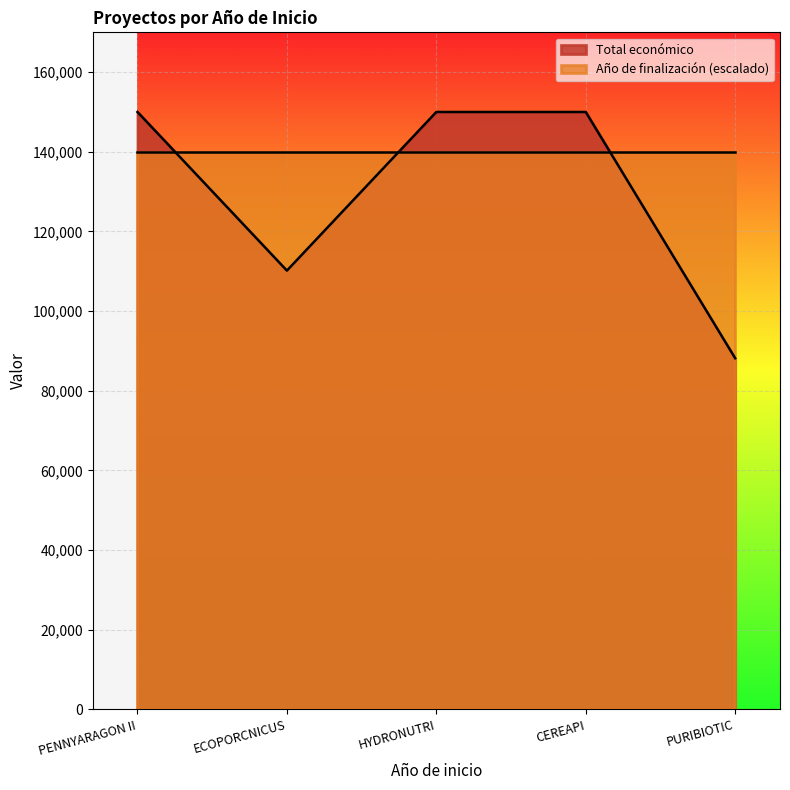

The chart shows a value of 31557 at PURIBIOTIC. True or false?

False